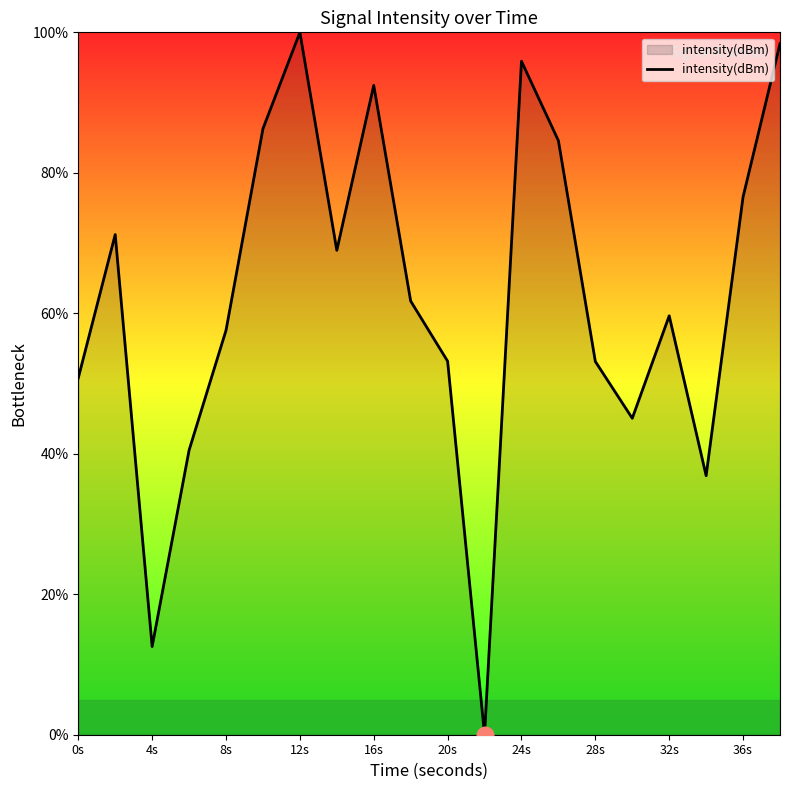

What is the difference between the maximum and minimum values?

100.0